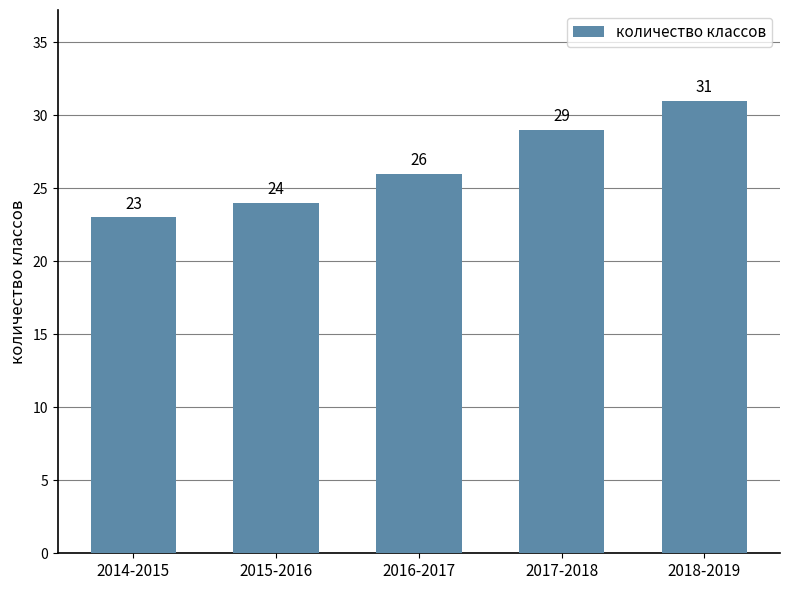

What is the change in value from 2015-2016 to 2017-2018?

+5